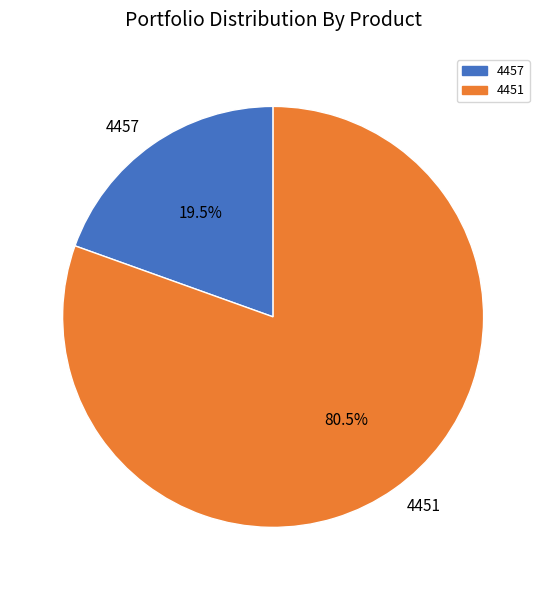

Rank the categories by value from highest to lowest.

4451, 4457